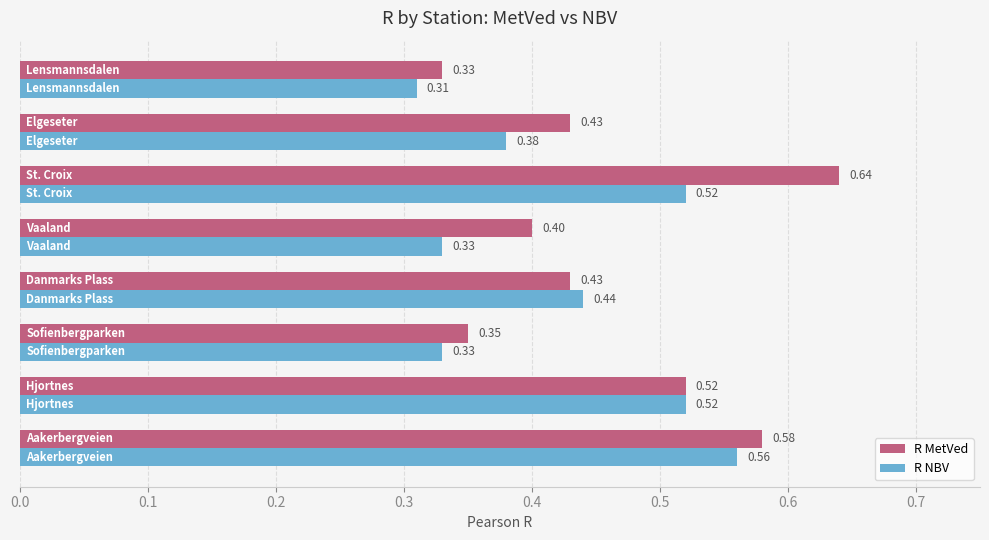

Which series has the largest range (max minus min)?

R MetVed